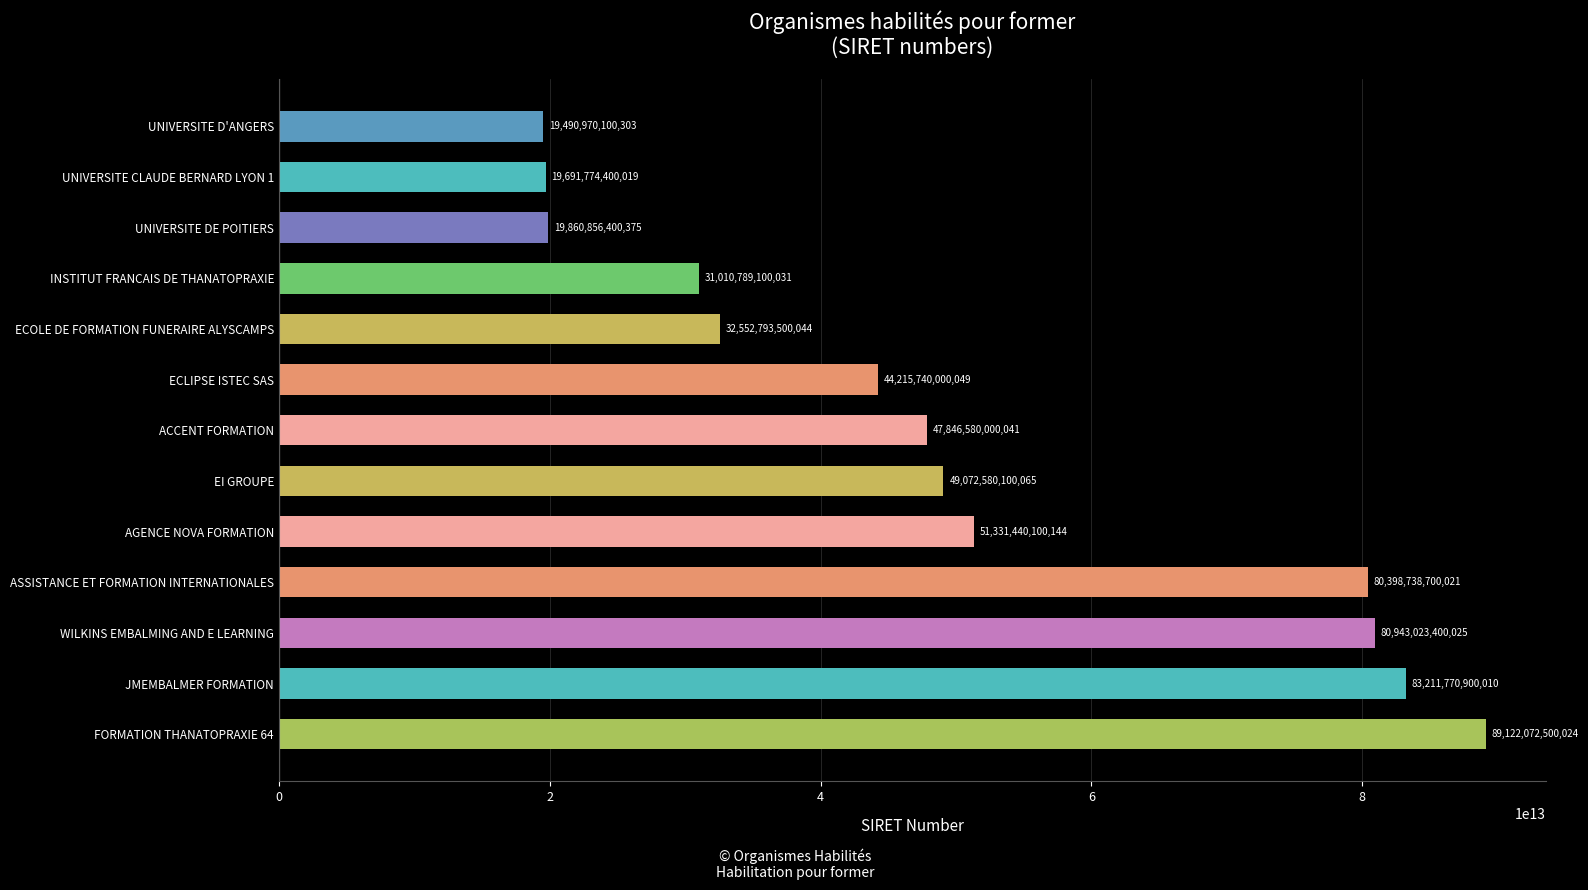

Is it true that the value at FORMATION THANATOPRAXIE 64 is 134406534214081?

False